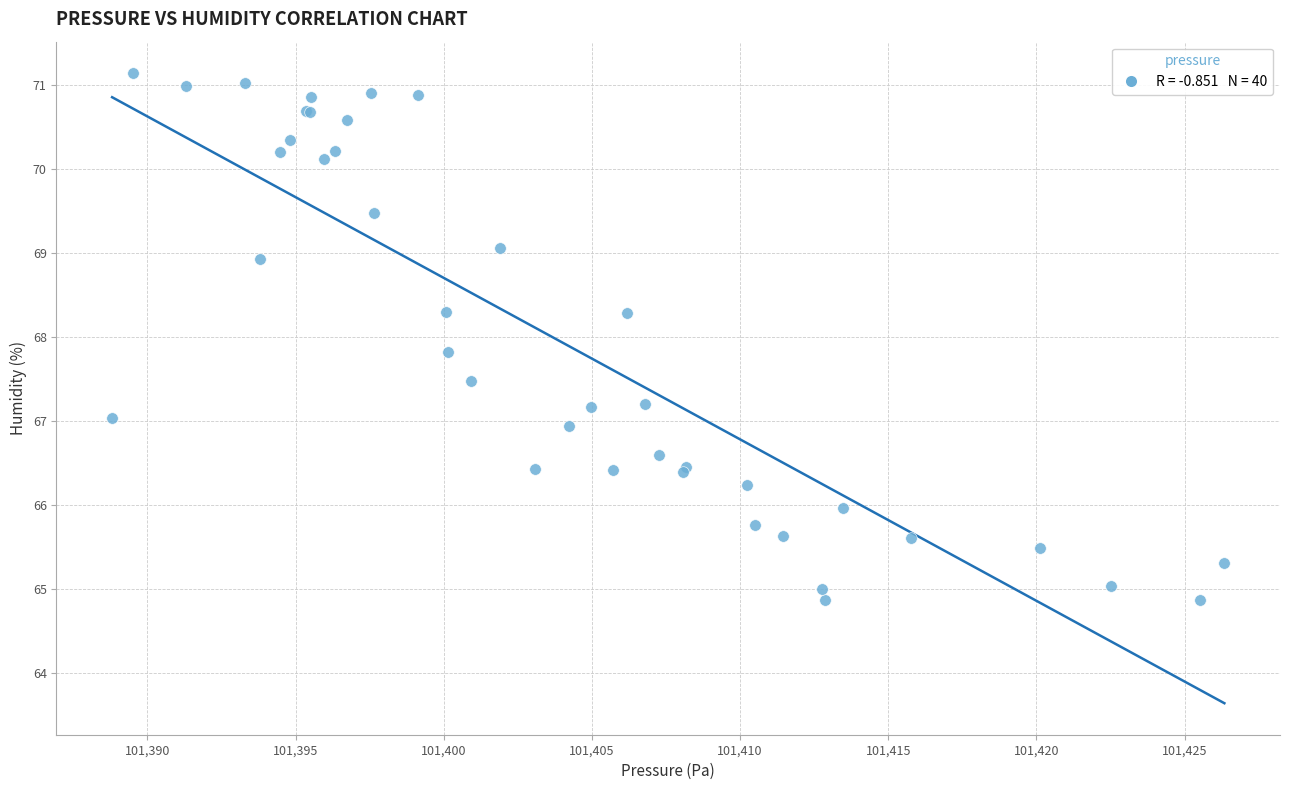

What Y value in the scatter plot is closest to 68?

67.8